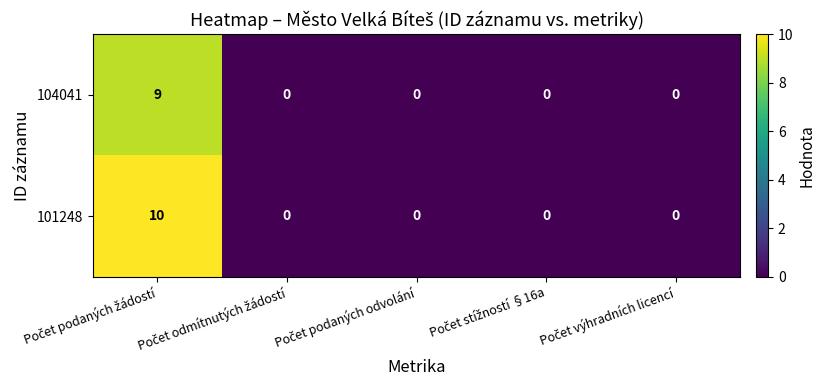

Which series has the largest total across all categories?

101248